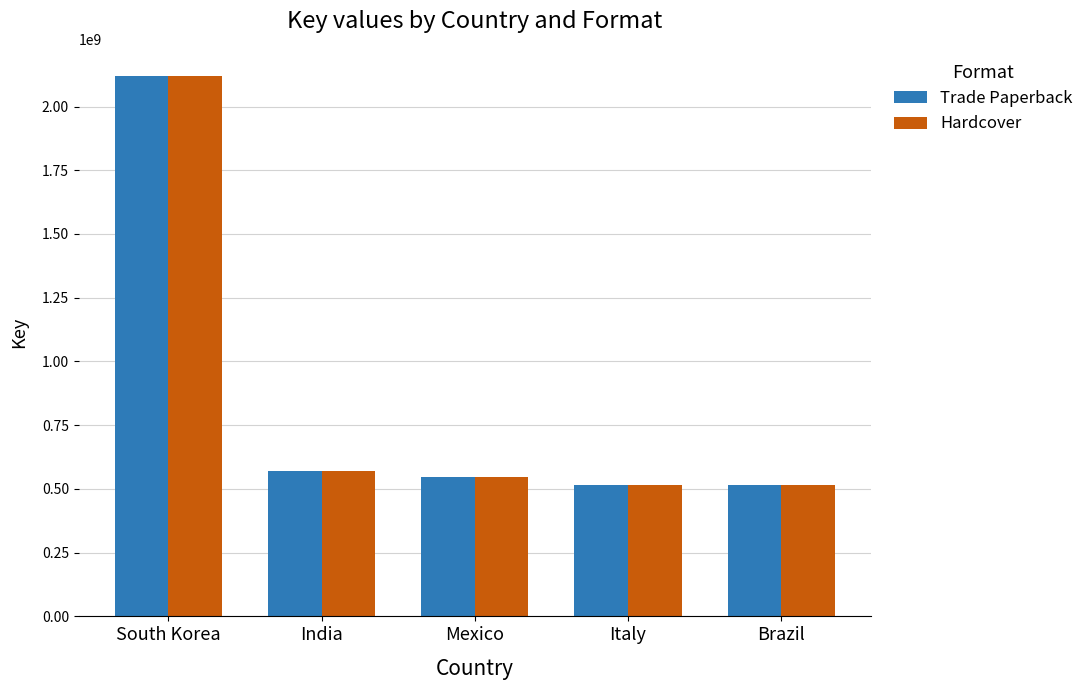

At how many categories does at least one series exceed 759897690?

1